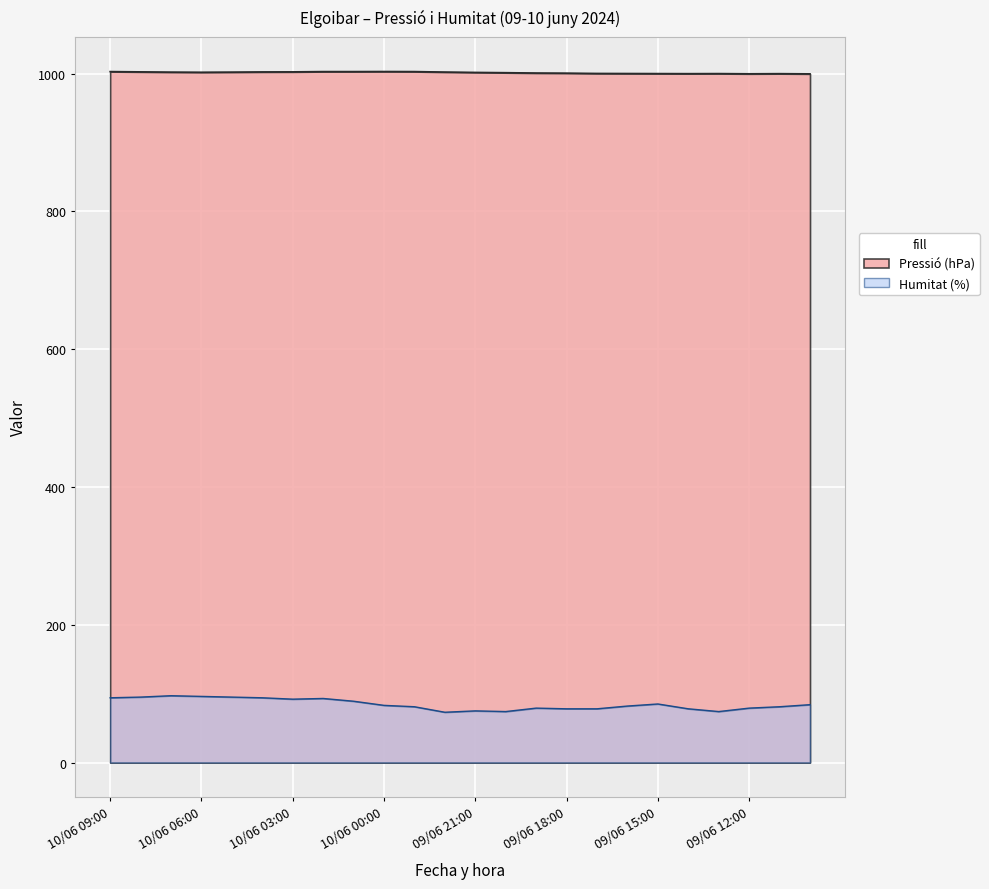

What is the average value of the Pressió (hPa) series?

1001.3